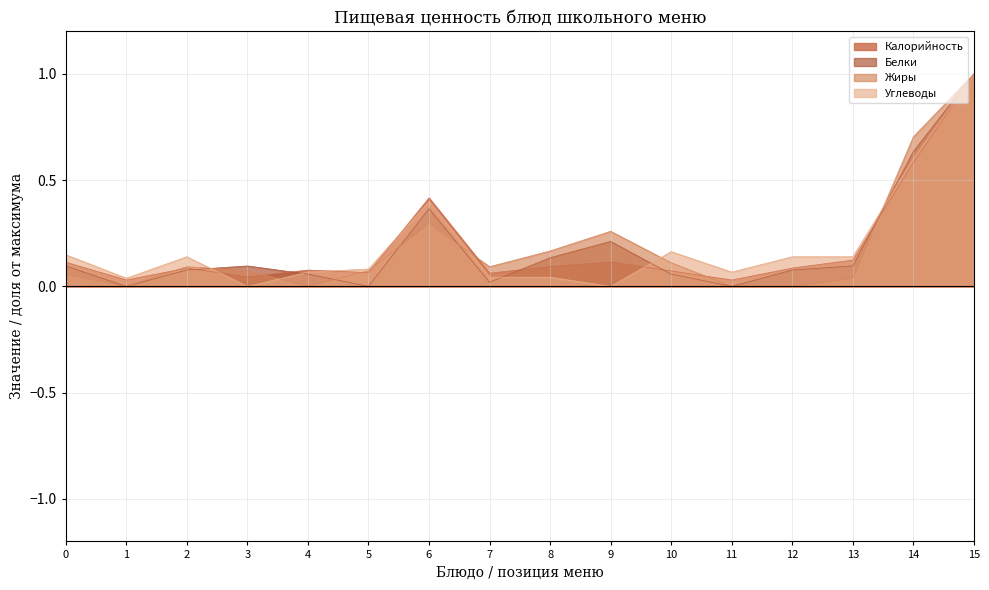

Which series has the largest total across all categories?

Углеводы